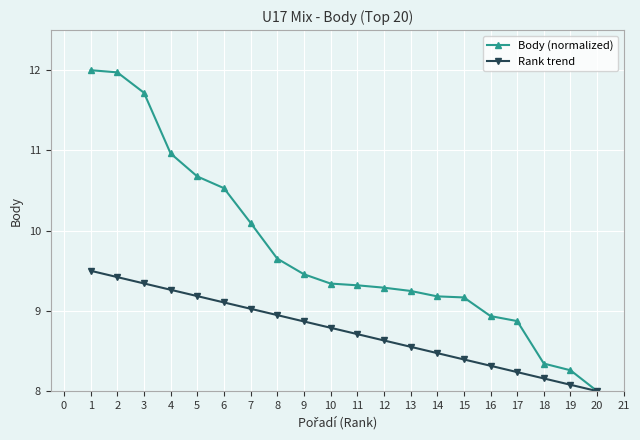

Where is Rank trend nearest to the value 8?

20